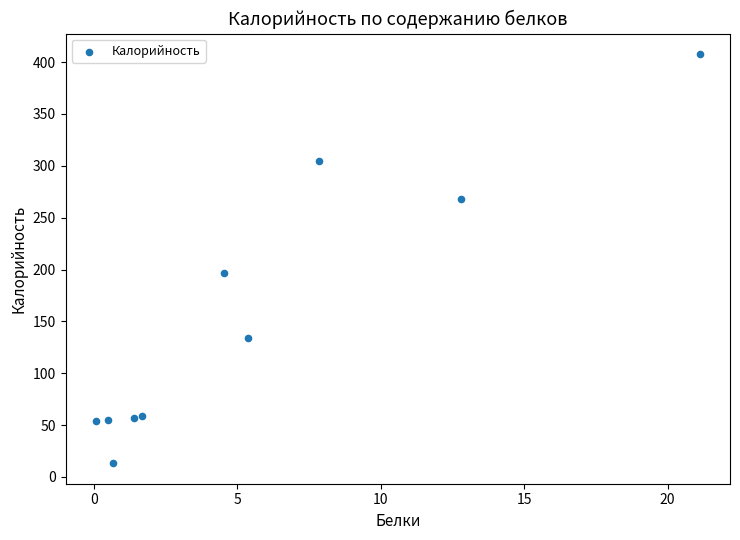

What is the average Y value?

155.1